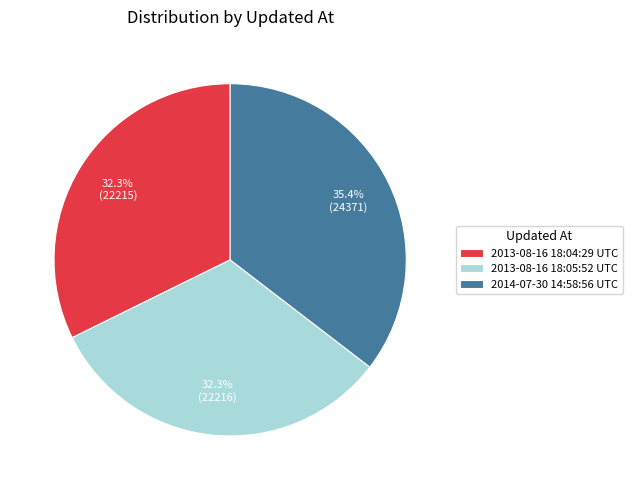

What percentage is NOT represented by 2013-08-16 18:05:52 UTC?

67.7%